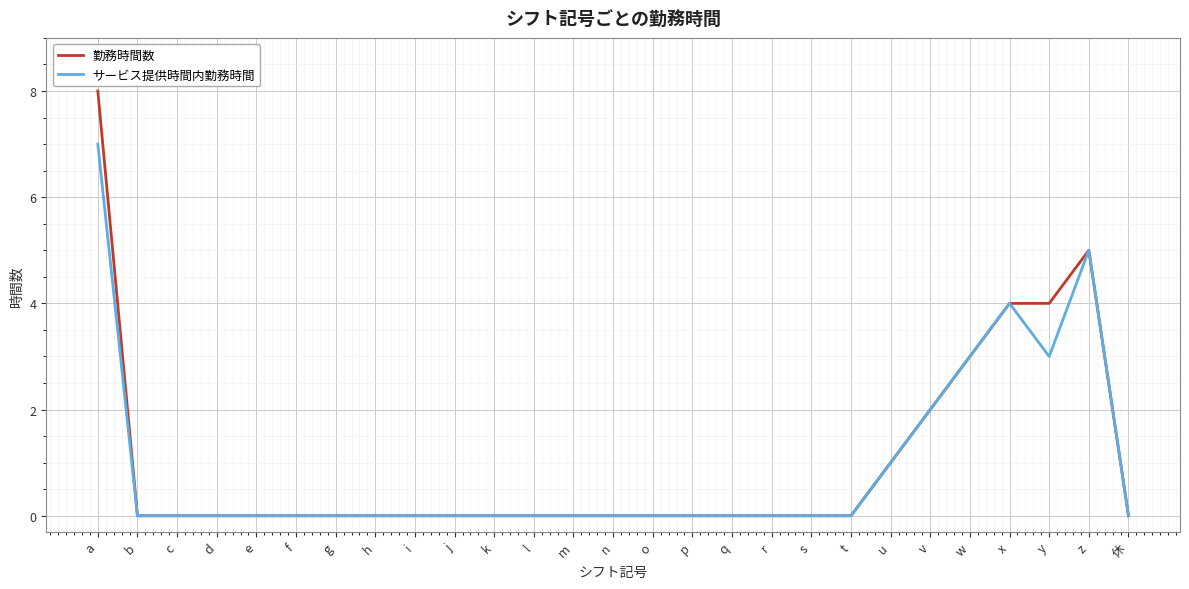

At how many categories does at least one series exceed 6?

1